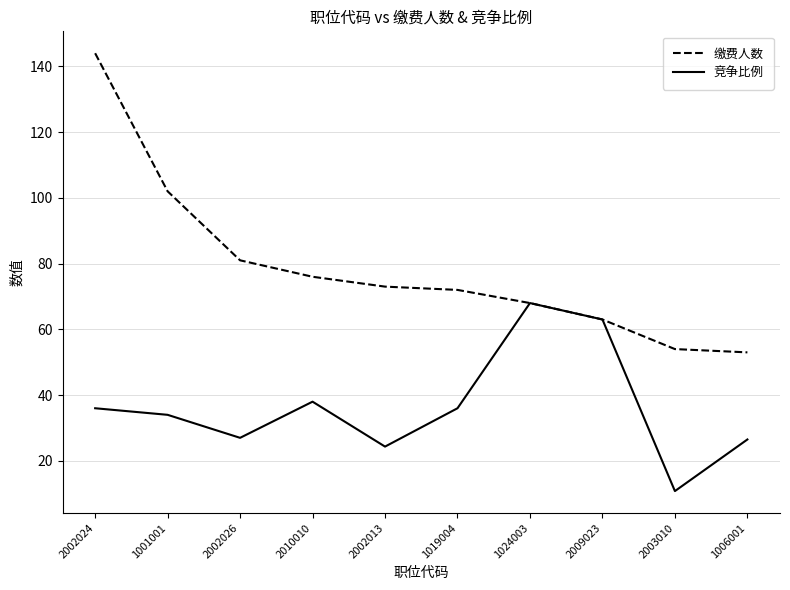

What position from the left is 1006001?

10